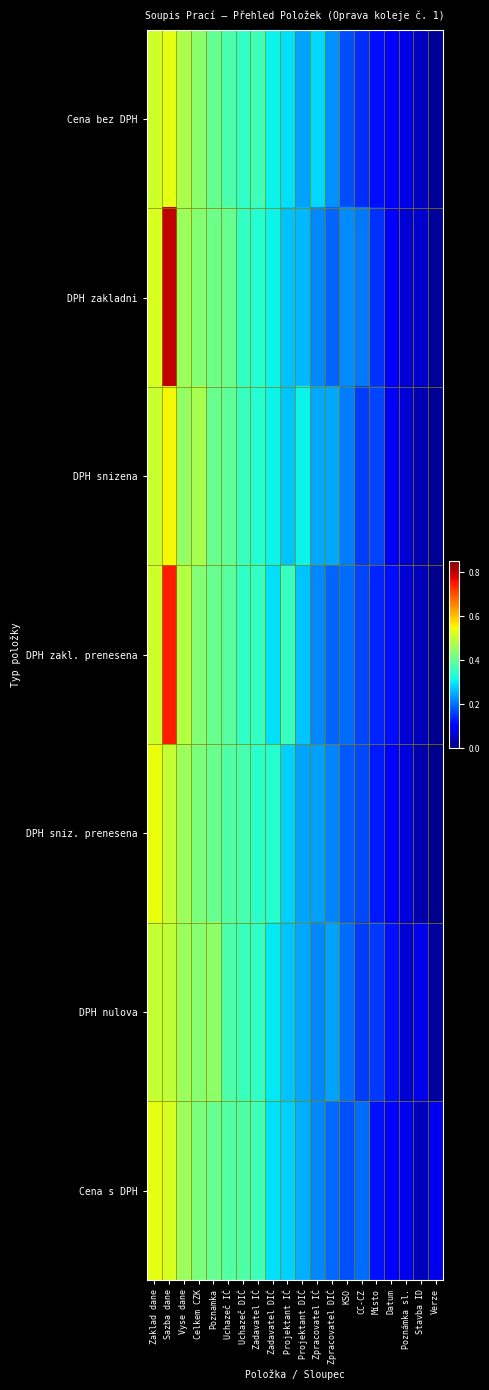

Rank the series at Verze from lowest to highest value.

DPH sniz. prenesena, DPH zakl. prenesena, Cena bez DPH, DPH snizena, DPH zakladni, DPH nulova, Cena s DPH